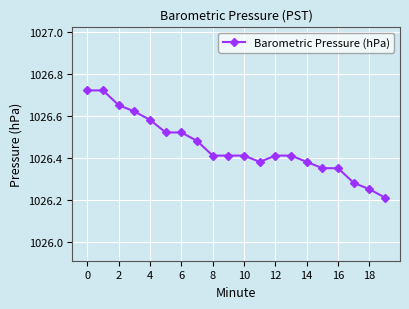

What is the difference between the maximum and second lowest values?

0.5